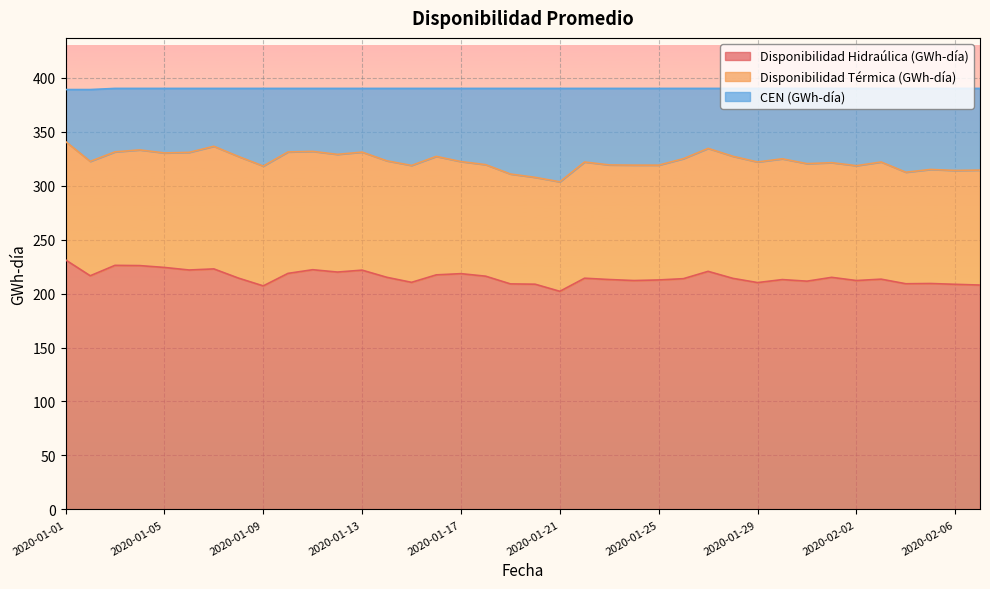

Is it true that CEN (GWh-día) equals 699.1 at 2020-01-08?

False